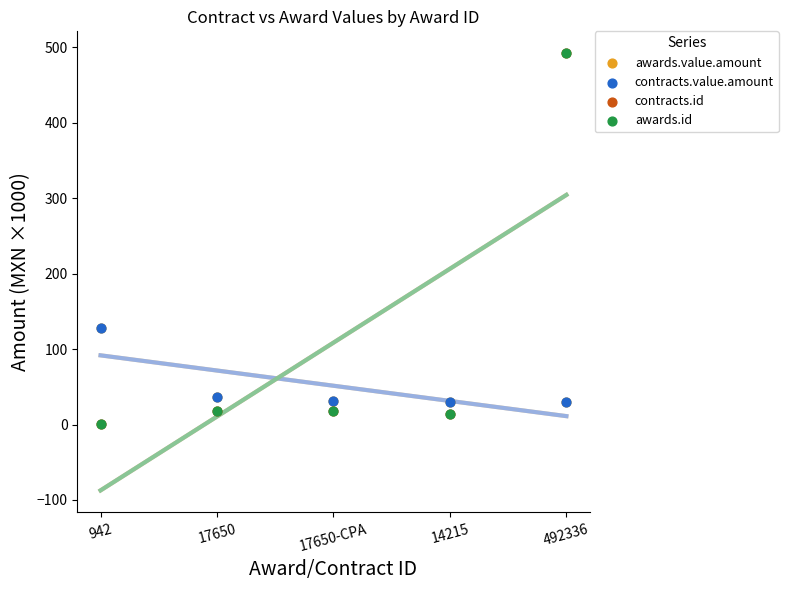

Which series contains the highest Y value?

contracts.id